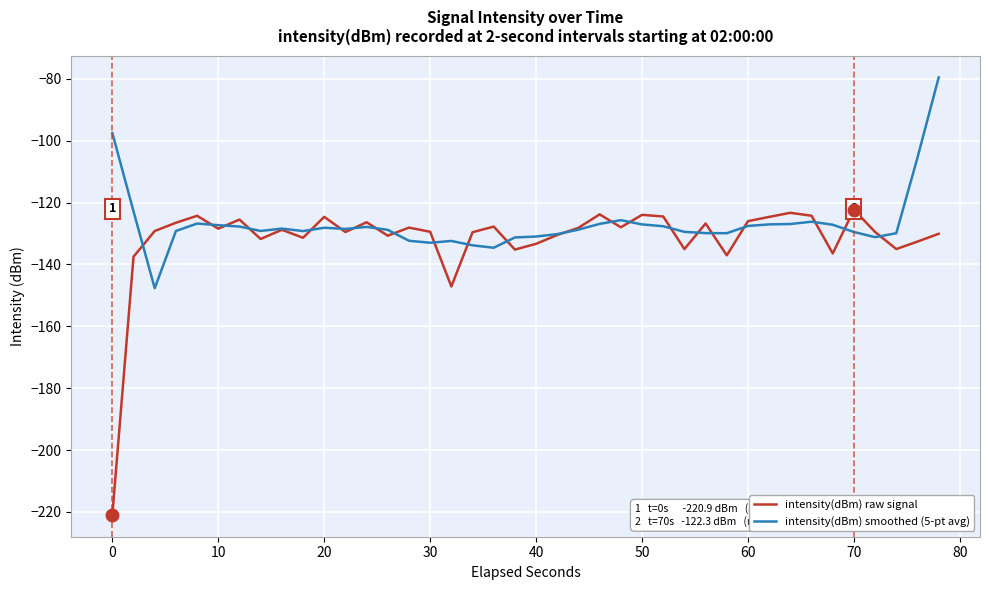

What is the maximum value for intensity(dBm) raw signal?

-122.3